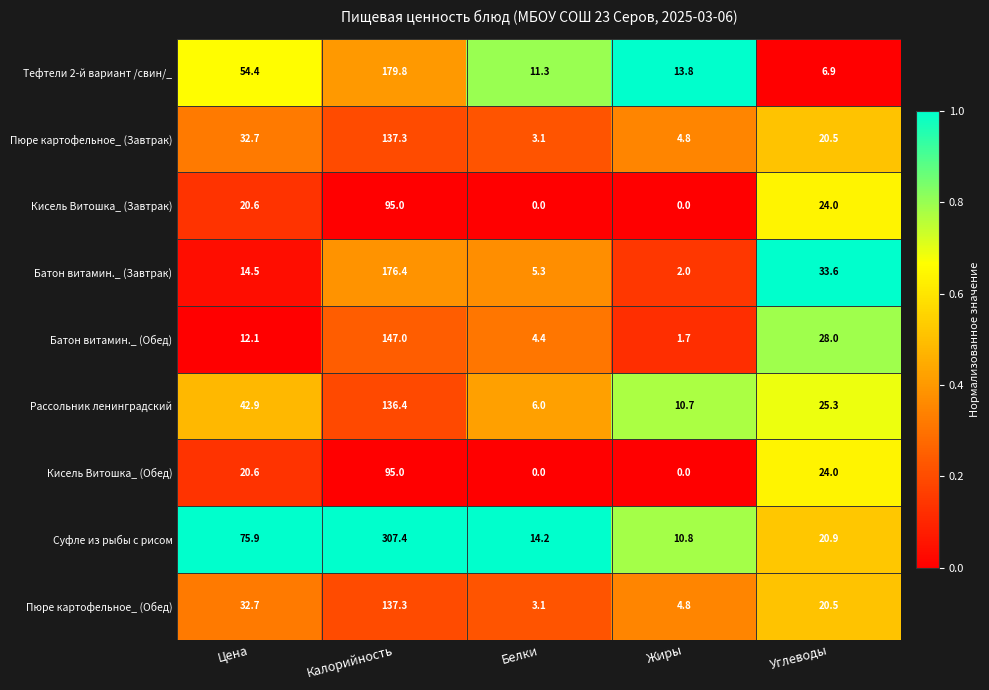

At which label does Тефтели 2-й вариант /свин/_ first exceed 13?

Цена